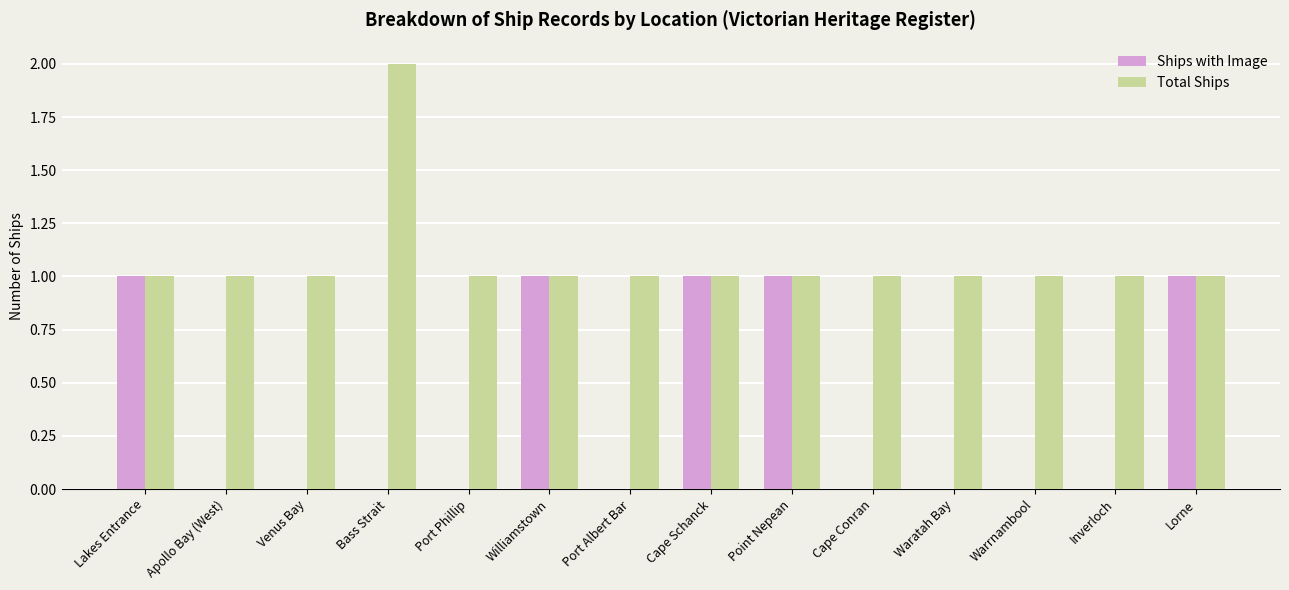

Reading left to right, list all the values displayed in this chart.

Ships with Image: Lakes Entrance=1	Apollo Bay (West)=0	Venus Bay=0	Bass Strait=0	Port Phillip=0	Williamstown=1	Port Albert Bar=0	Cape Schanck=1	Point Nepean=1	Cape Conran=0	Waratah Bay=0	Warrnambool=0	Inverloch=0	Lorne=1
Total Ships: Lakes Entrance=1	Apollo Bay (West)=1	Venus Bay=1	Bass Strait=2	Port Phillip=1	Williamstown=1	Port Albert Bar=1	Cape Schanck=1	Point Nepean=1	Cape Conran=1	Waratah Bay=1	Warrnambool=1	Inverloch=1	Lorne=1